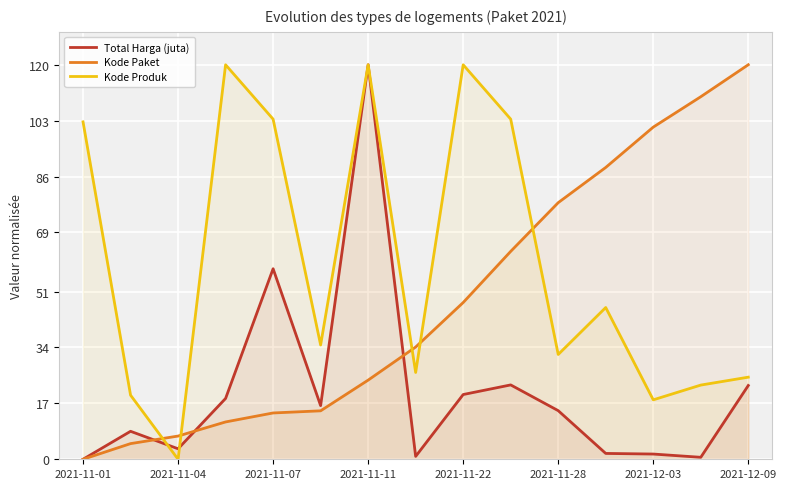

Reading left to right, transcribe all the data shown in this chart.

Total Harga (juta): 0.0	8.5	3.2	18.5	57.9	16.3	120.0	0.9	19.7	22.6	14.8	1.8	1.6	0.6	22.4
Kode Paket: 0.0	4.8	7.1	11.4	14.1	14.7	24.1	34.1	47.7	63.2	78.0	88.8	101.0	110.3	120.0
Kode Produk: 102.6	19.5	0.0	120.0	103.5	34.8	120.0	26.4	120.0	103.5	31.9	46.2	18.1	22.6	25.0